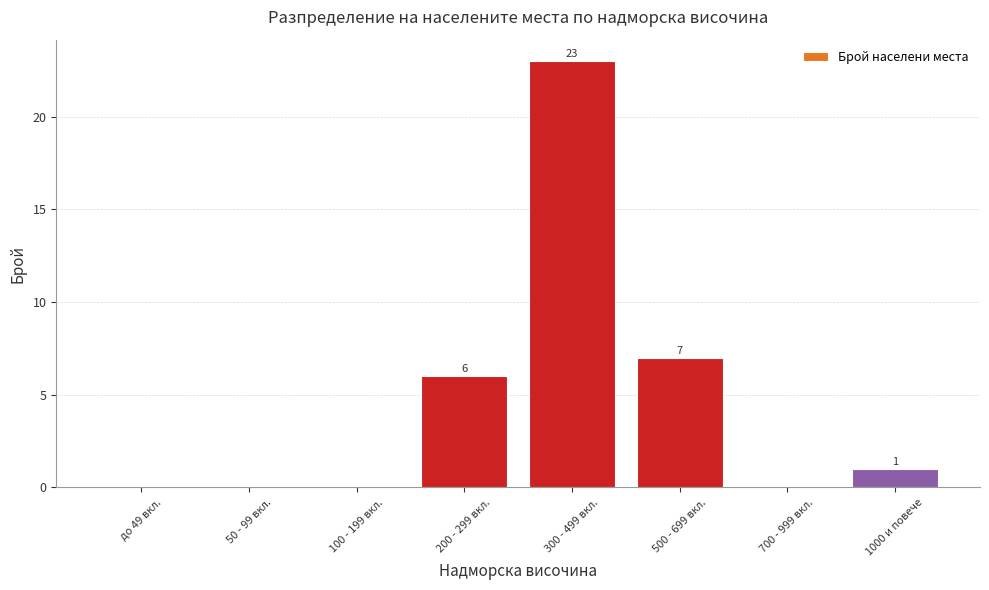

Reading left to right, list all the values displayed in this chart.

до 49 вкл.=0	50 - 99 вкл.=0	100 - 199 вкл.=0	200 - 299 вкл.=6	300 - 499 вкл.=23	500 - 699 вкл.=7	700 - 999 вкл.=0	1000 и повече=1